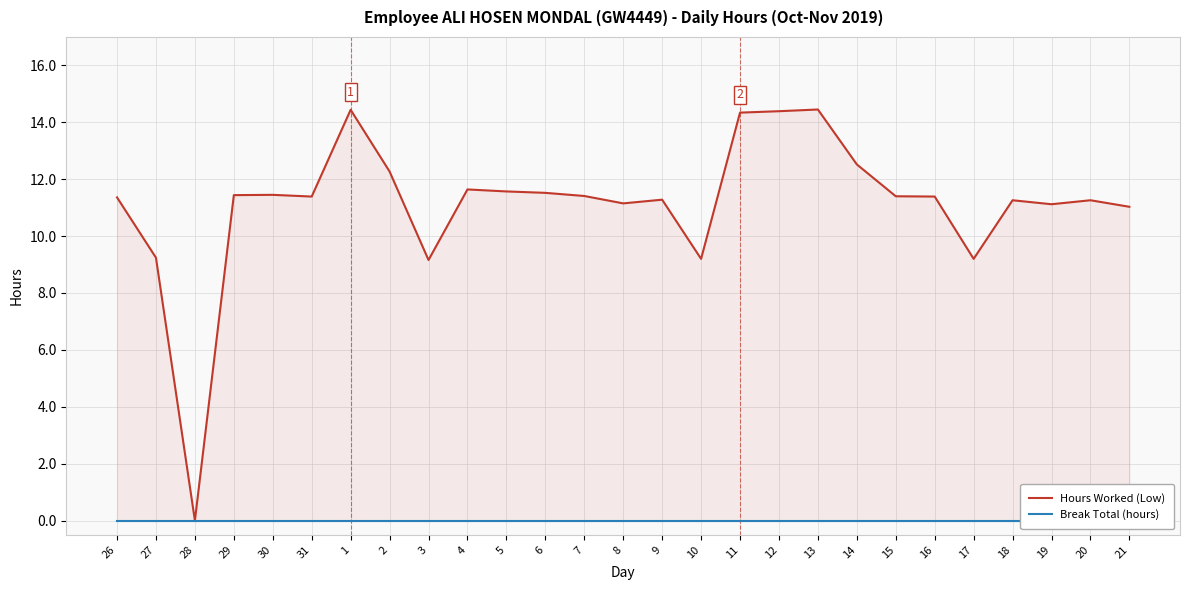

At 29, list the series in order from smallest to largest.

Break Total (hours), Hours Worked (Low)